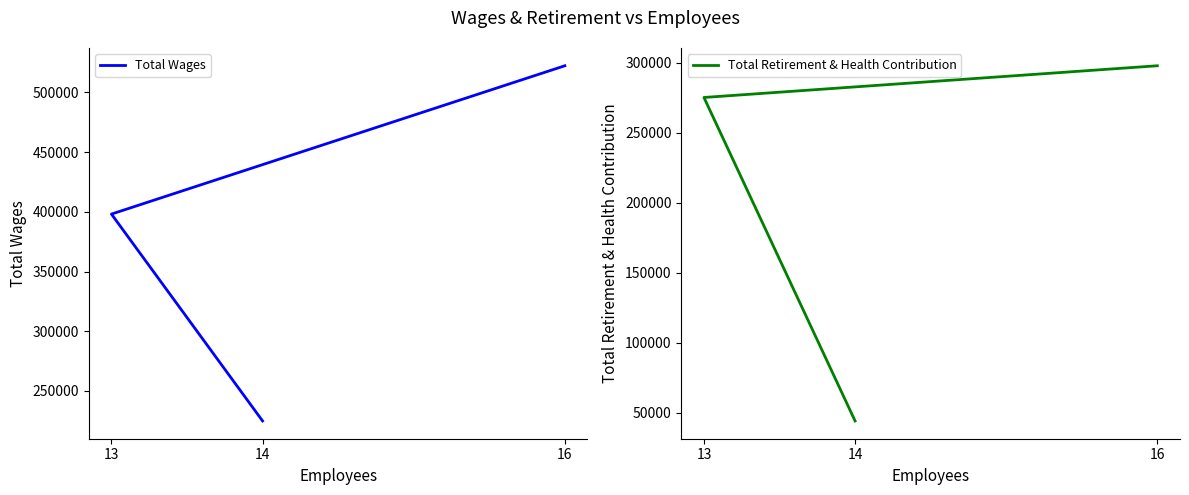

Which has a higher value, 14 or 13?

13